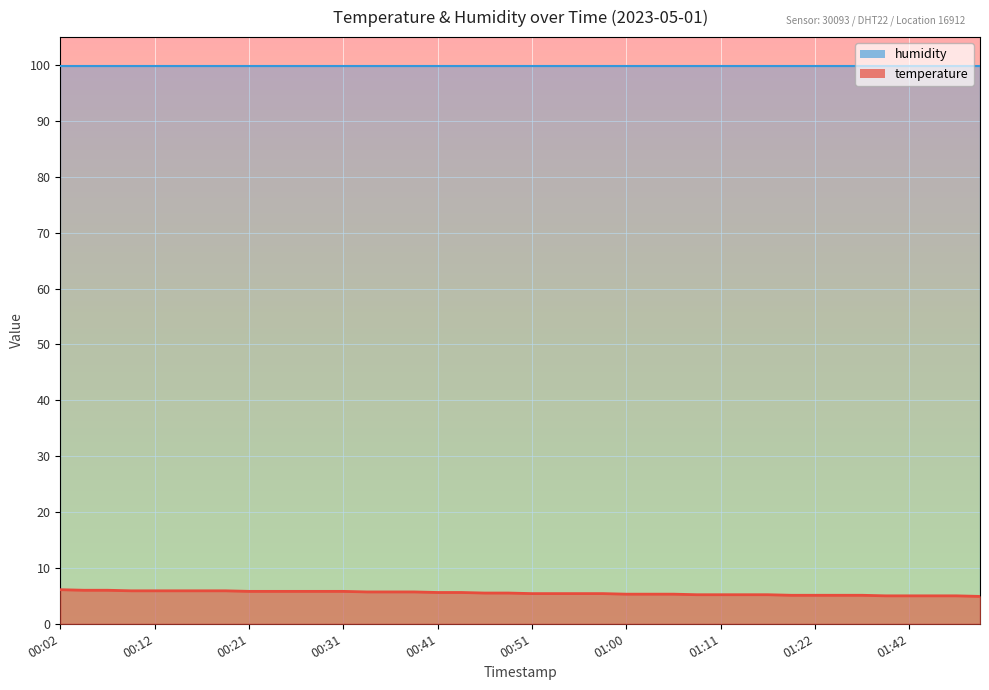

The chart shows a value of 5.9 at 00:14. True or false?

True